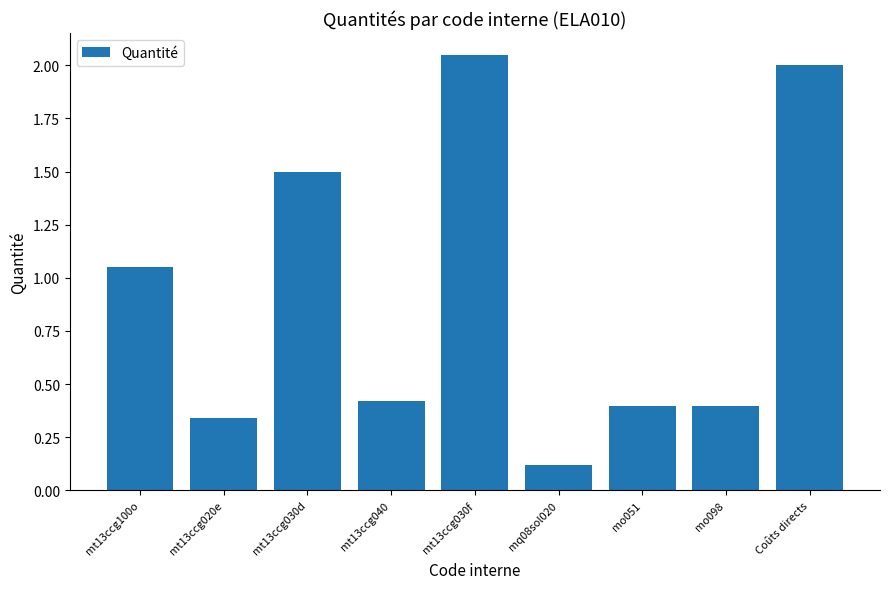

At which label is the value closest to 1?

mt13ccg100o